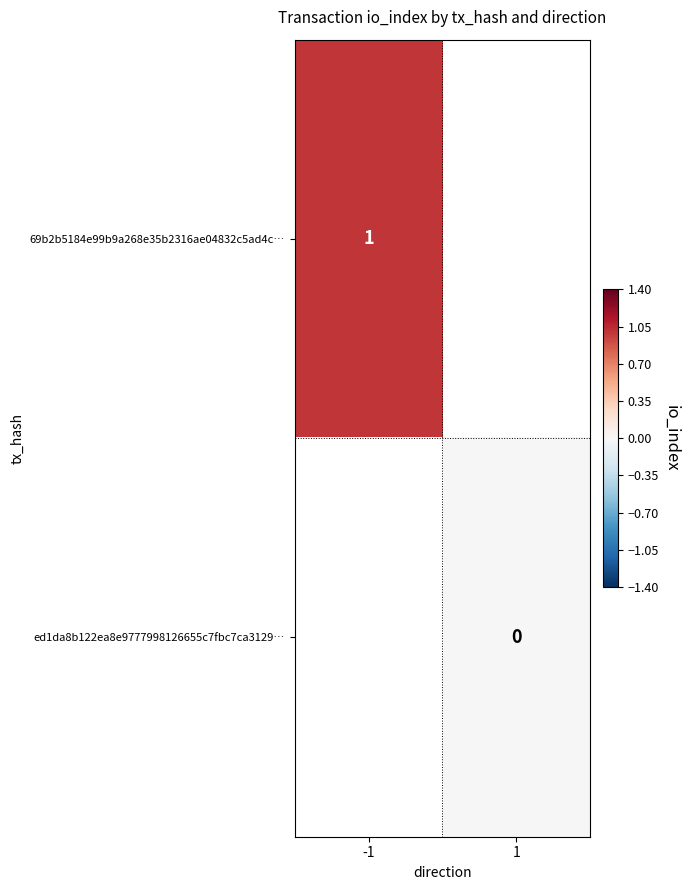

Is it true that 69b2b5184e99b9a268e35b2316ae04832c5ad4c… equals 1 at -1?

True